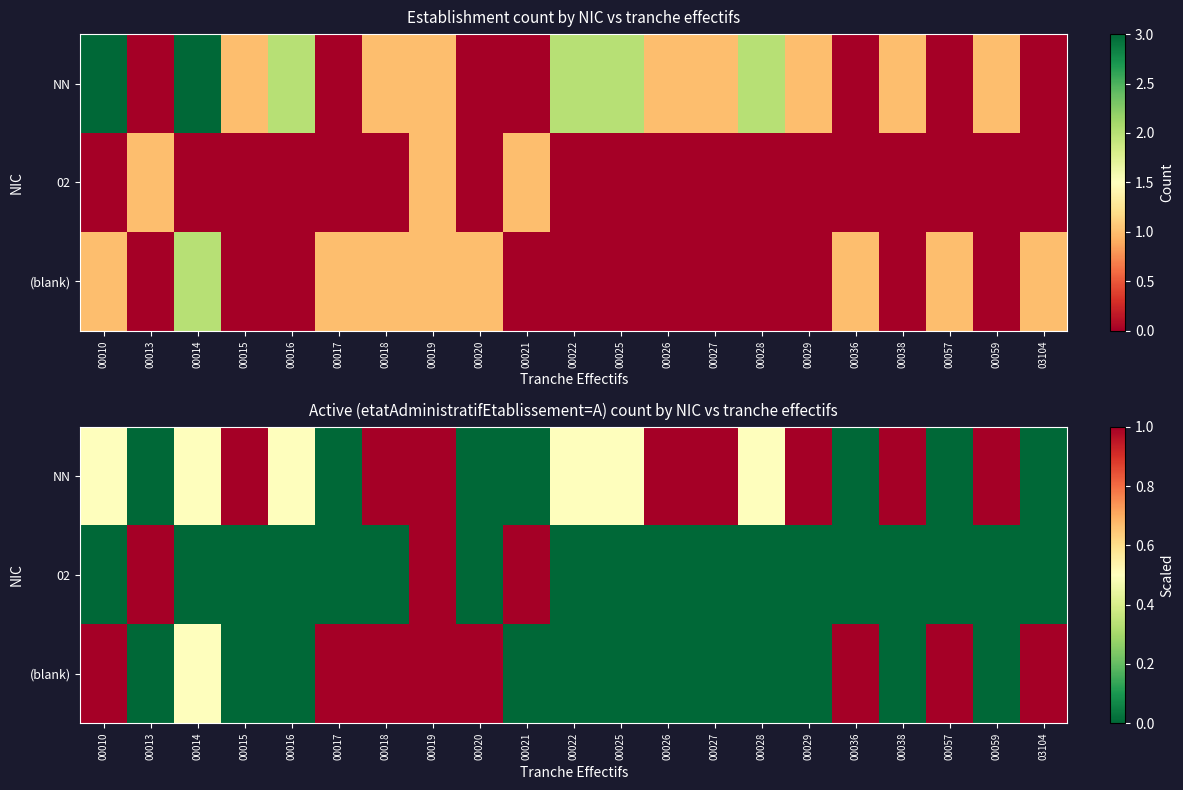

What is the difference between the maximum and minimum values in the 02 series?

1.0